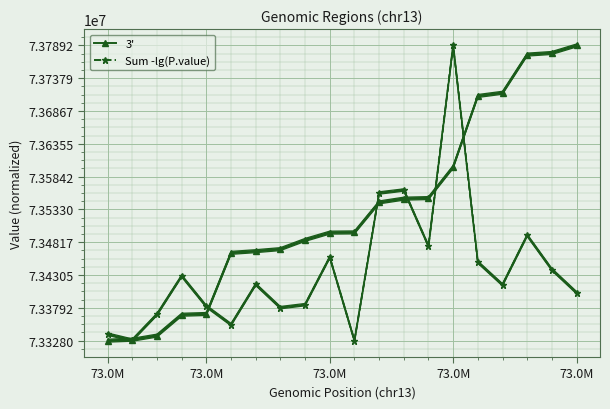

Which series ends up on top after the final intersection of 3' and Sum -lg(P.value)?

3'